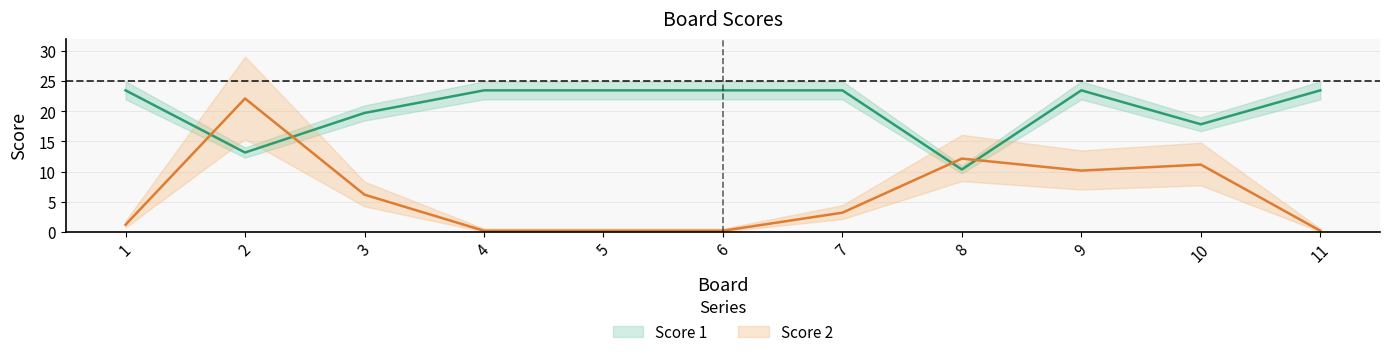

At which label does Score 2 reach its minimum?

4